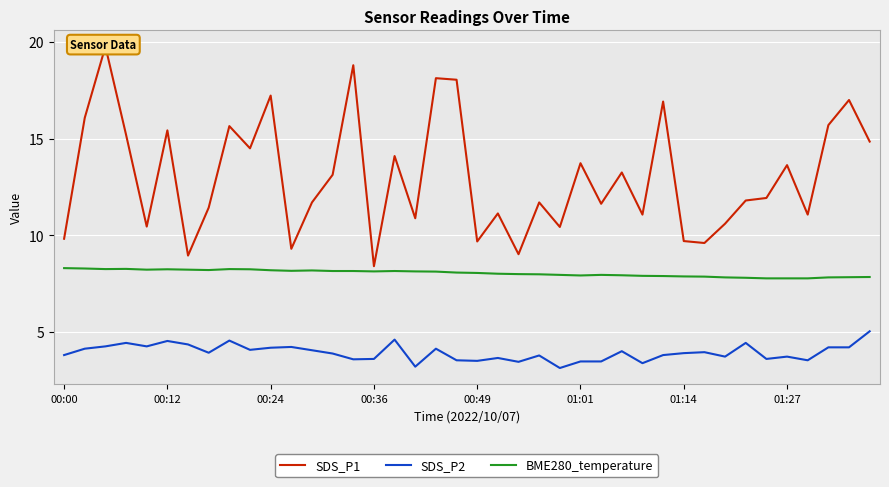

Count the number of data series in this chart.

3